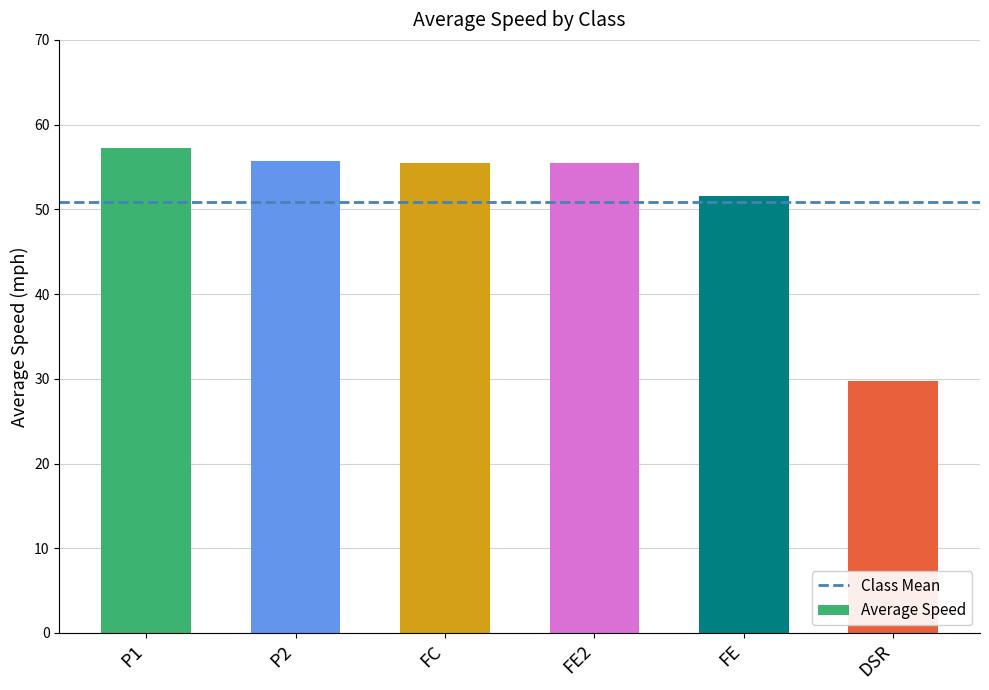

True or false: the data shows 55.7 at P2.

True